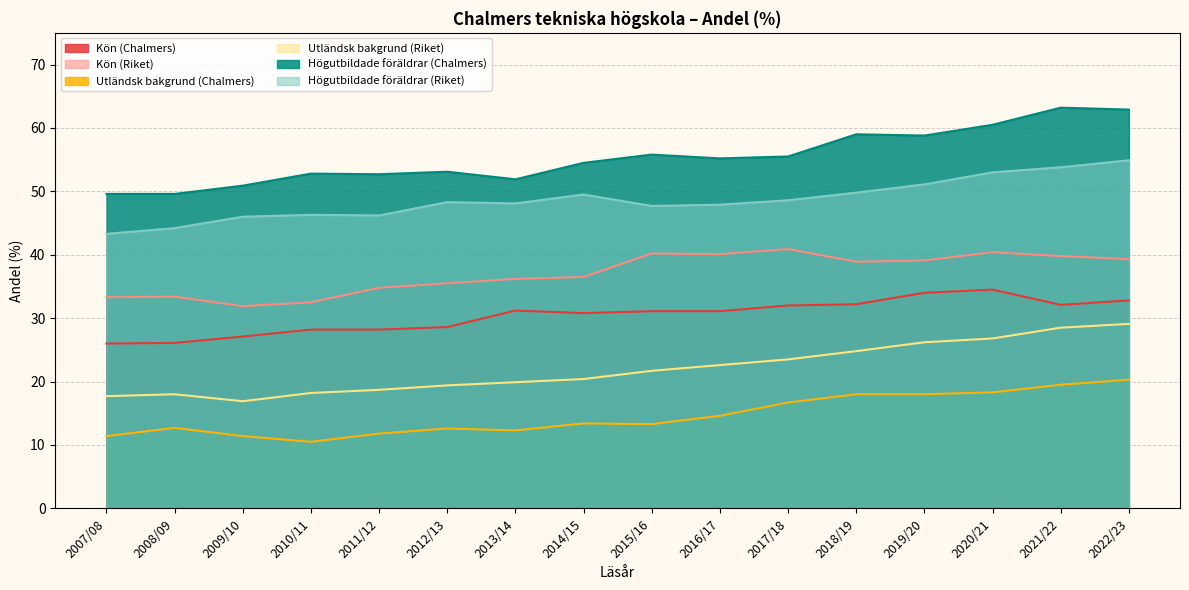

How many interior local valleys does the Högutbildade föräldrar (Chalmers) series have?

4